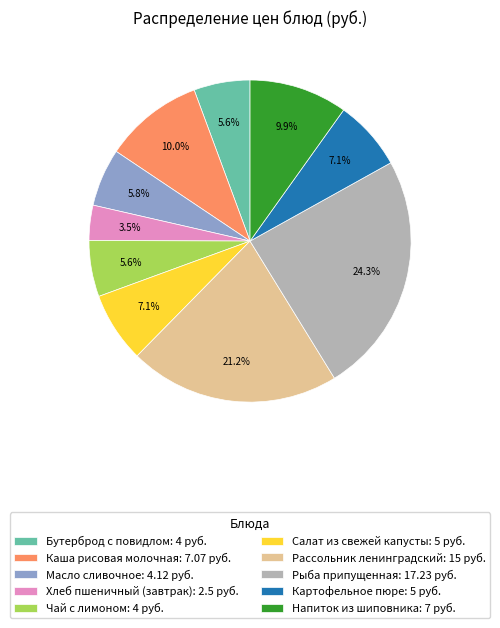

What percentage is the Рассольник ленинградский slice, to the nearest percent?

21%